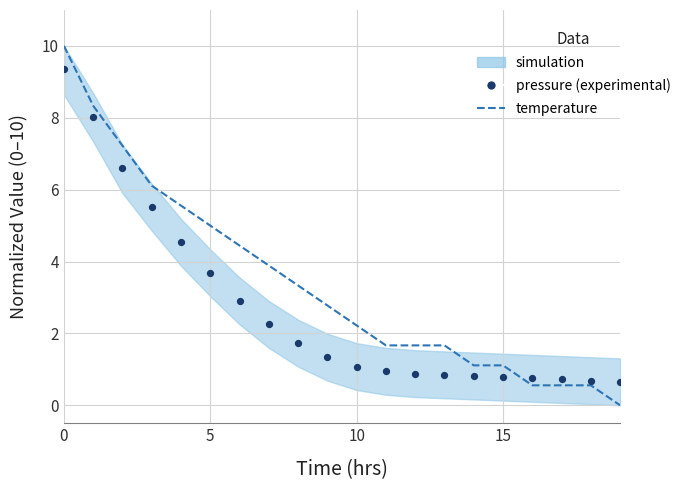

Which series reaches the minimum Y coordinate?

temperature